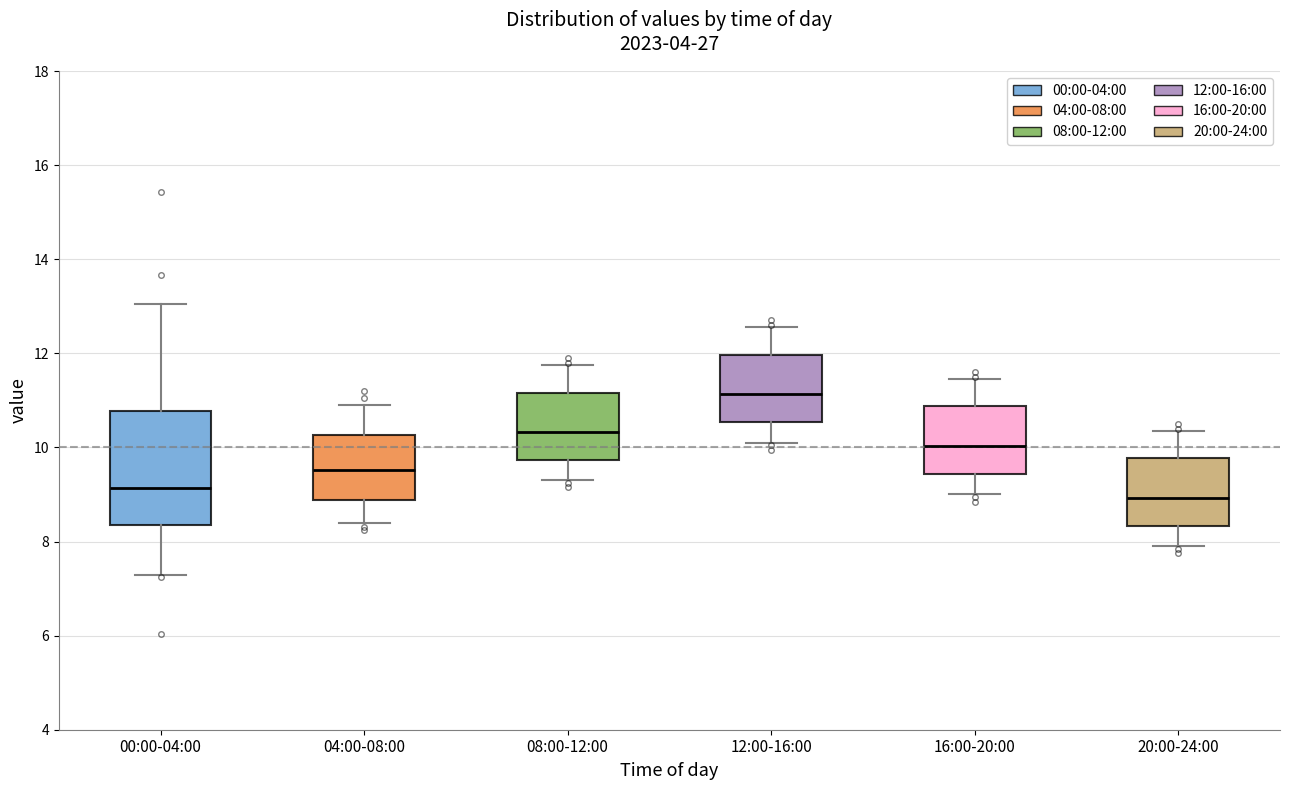

Comparing the boxes themselves (not the whiskers), which one is the tallest?

00:00-04:00